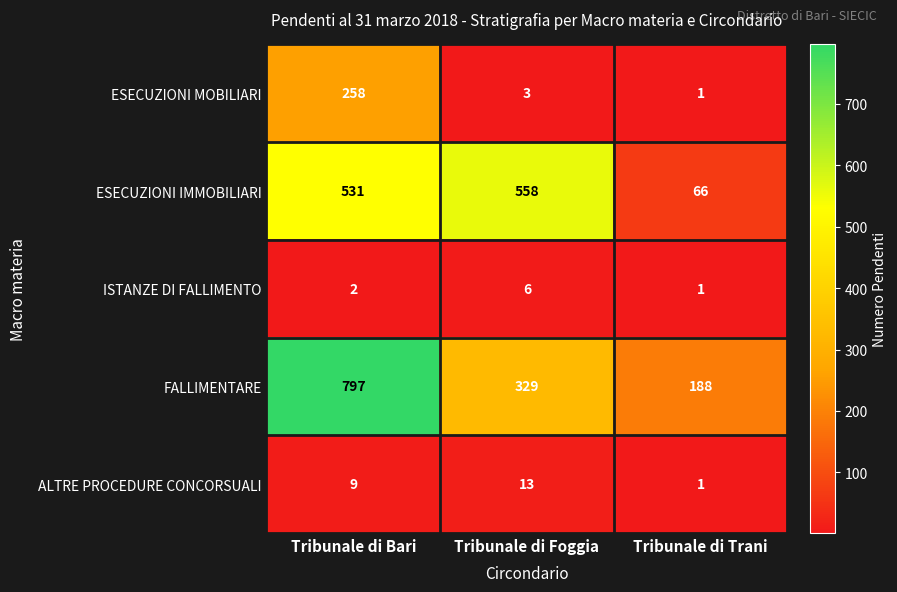

Rank the categories by ISTANZE DI FALLIMENTO value from lowest to highest.

Tribunale di Trani, Tribunale di Bari, Tribunale di Foggia